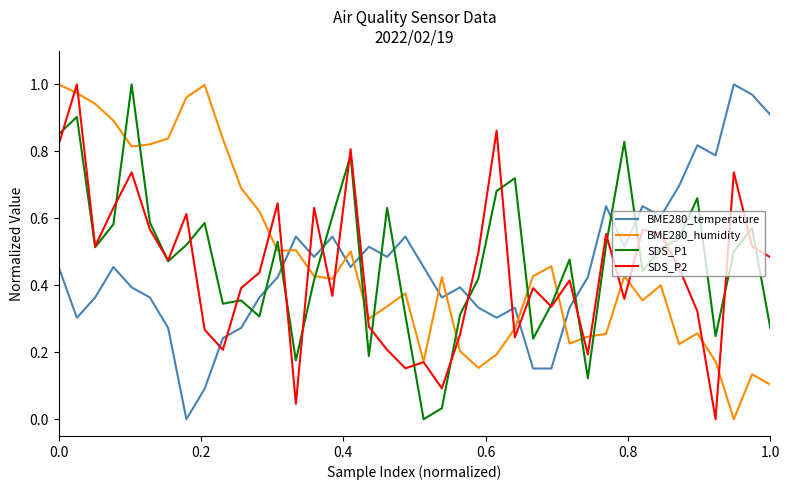

Which series ends up on top after the final intersection of SDS_P1 and BME280_temperature?

BME280_temperature